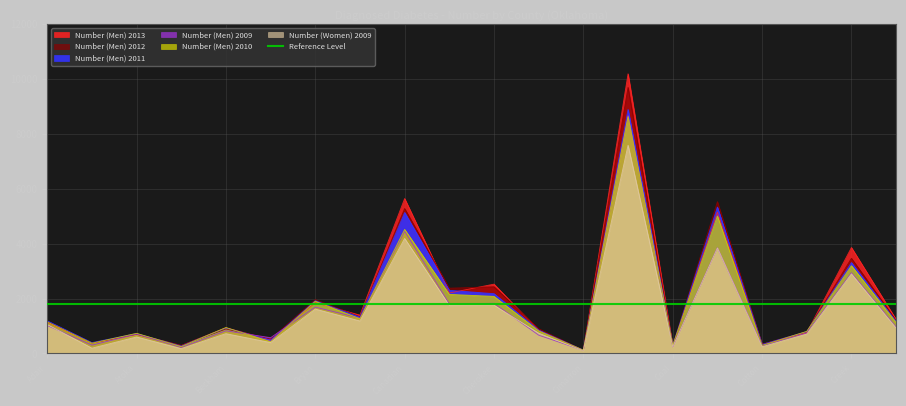

At which label does Number (Men) 2012 first exceed 1172?

Bryan